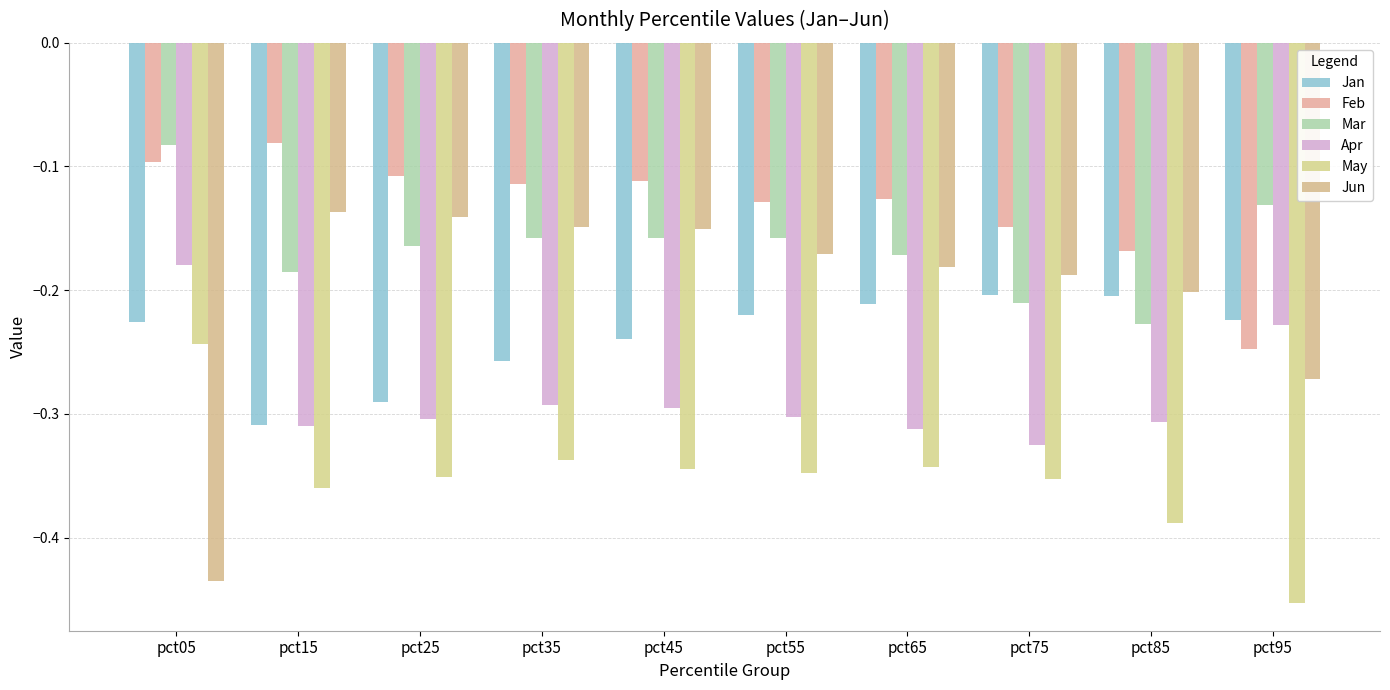

What is the total value across all series at pct15?

-1.4